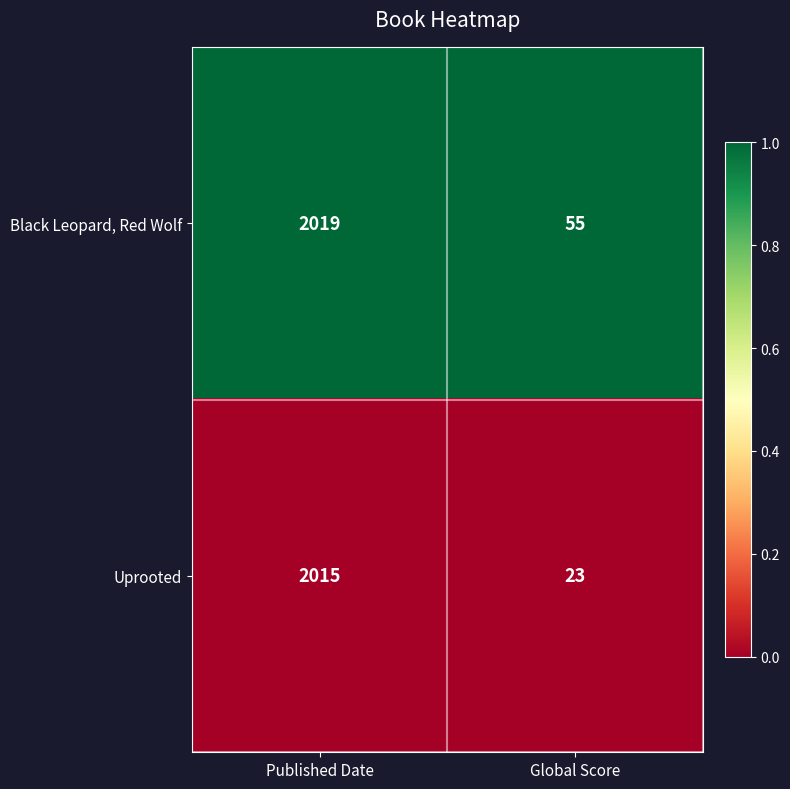

How many distinct data groups are displayed?

2